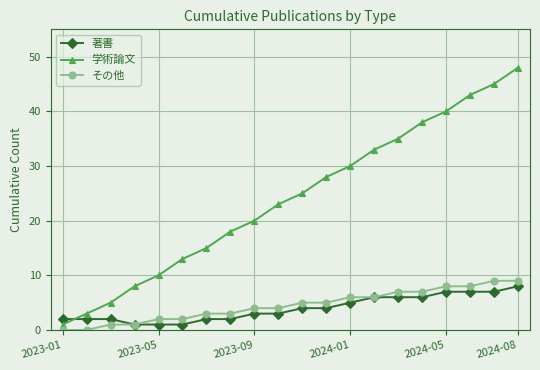

Which series has the widest spread of values?

学術論文